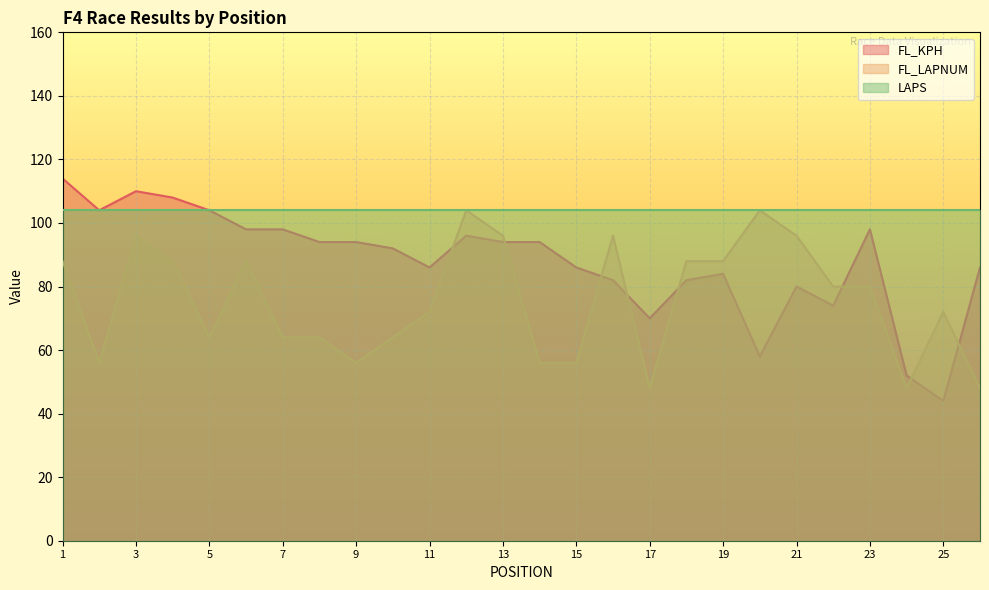

How many data points does each series have?

26